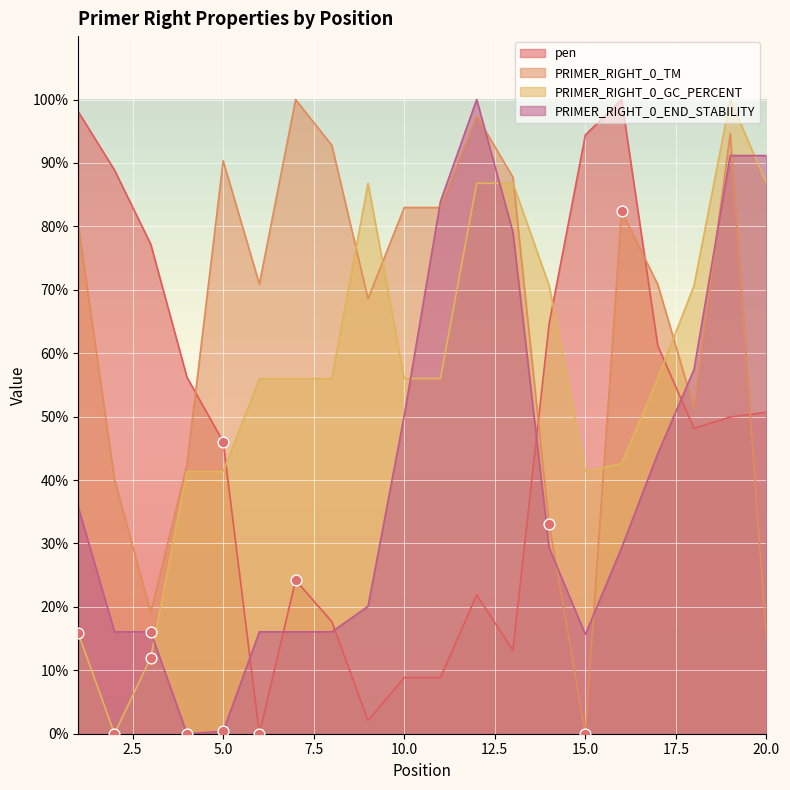

Which series has the largest total across all categories?

PRIMER_RIGHT_0_TM